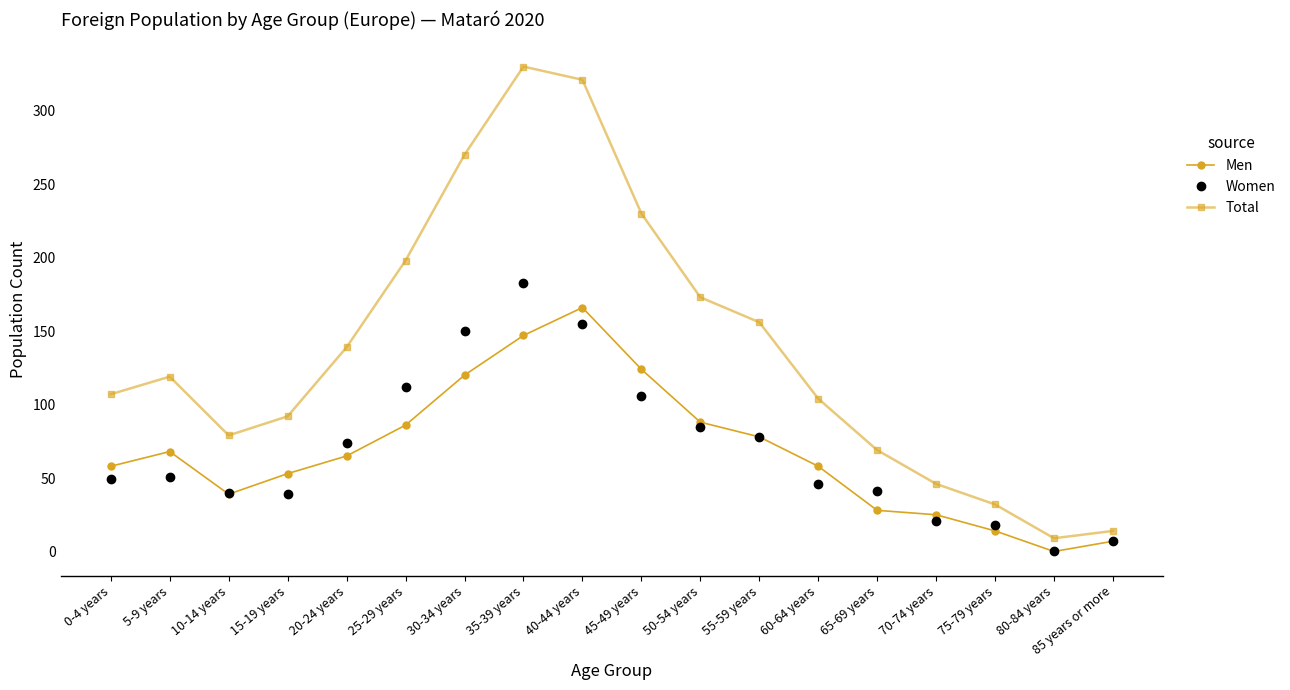

How many interior local valleys does the Men series have?

2